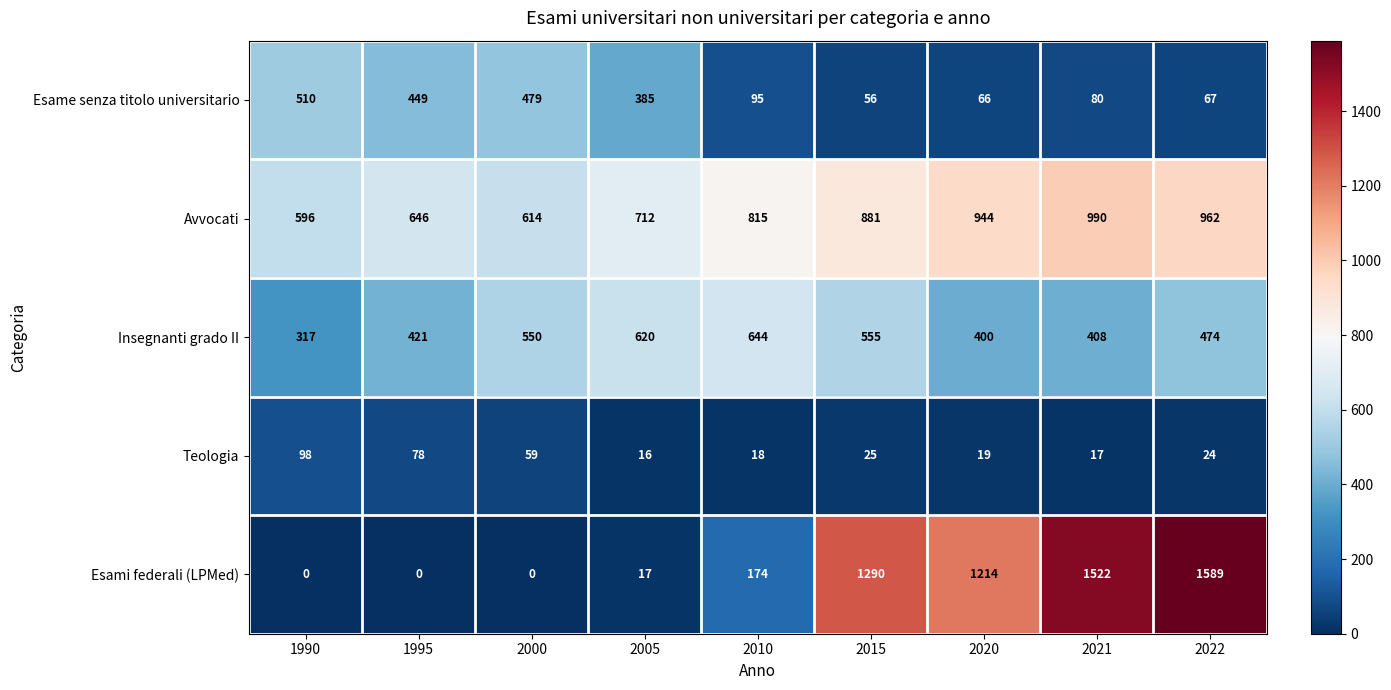

How many categories are shown in the chart?

9